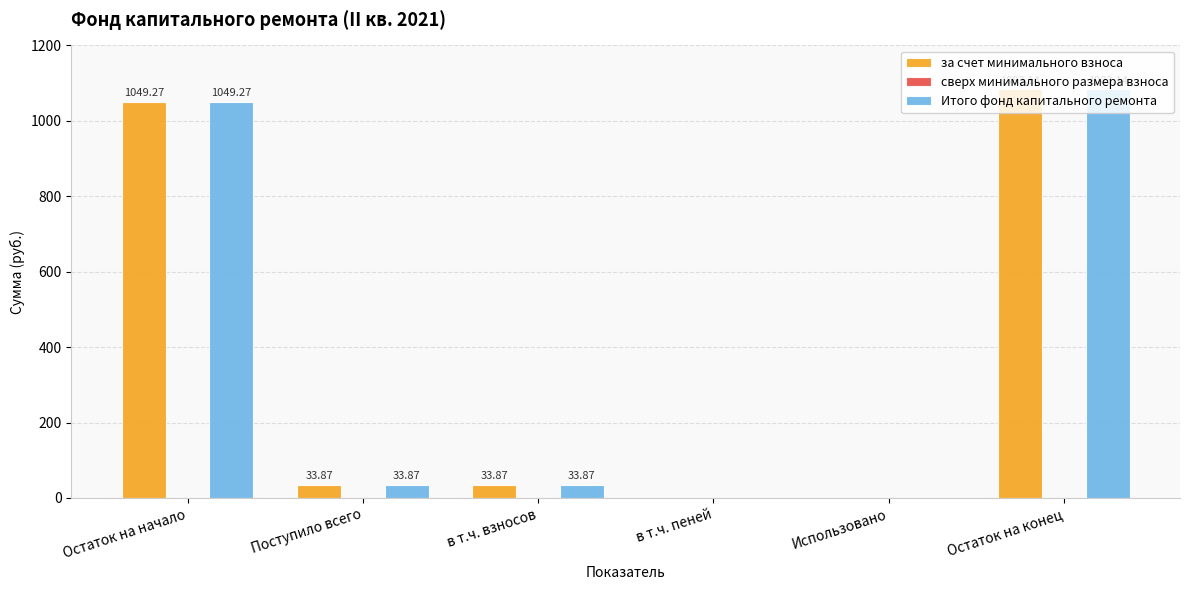

At which category is the sum across all series the highest?

Остаток на конец